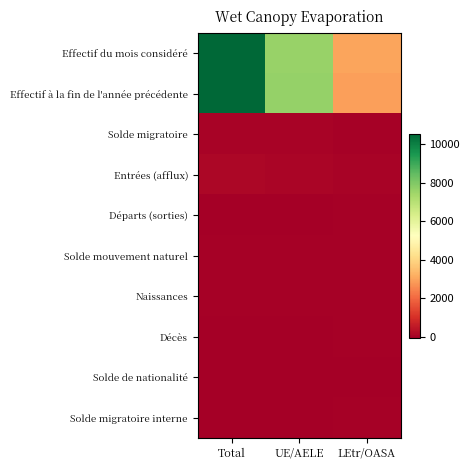

Which label corresponds to the largest value in the chart?

Total